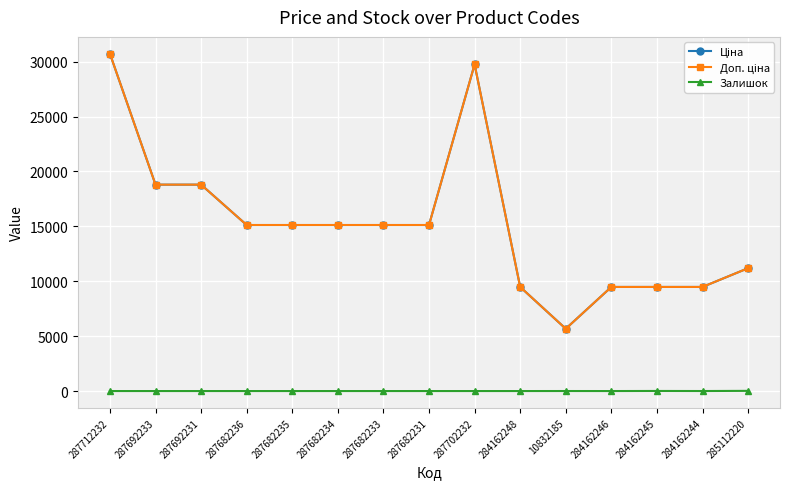

Is this an area chart (filled region under the line)?

No